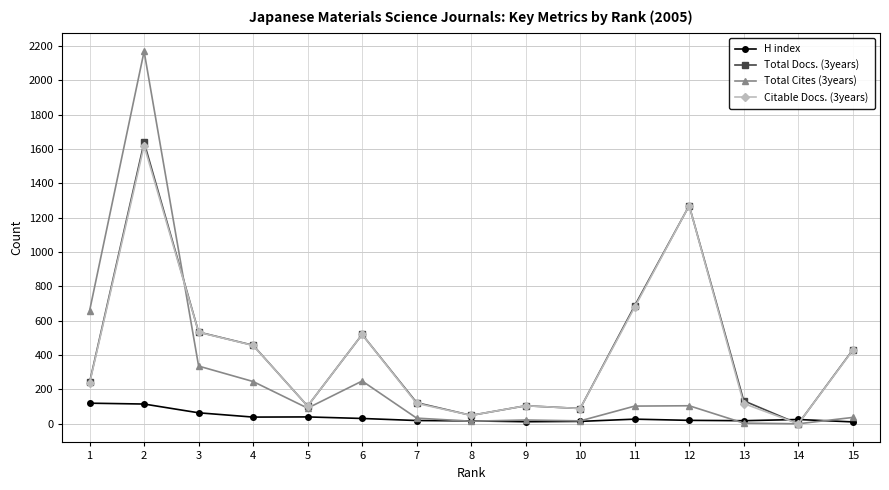

At which category does Total Cites (3years) reach its first local peak?

2